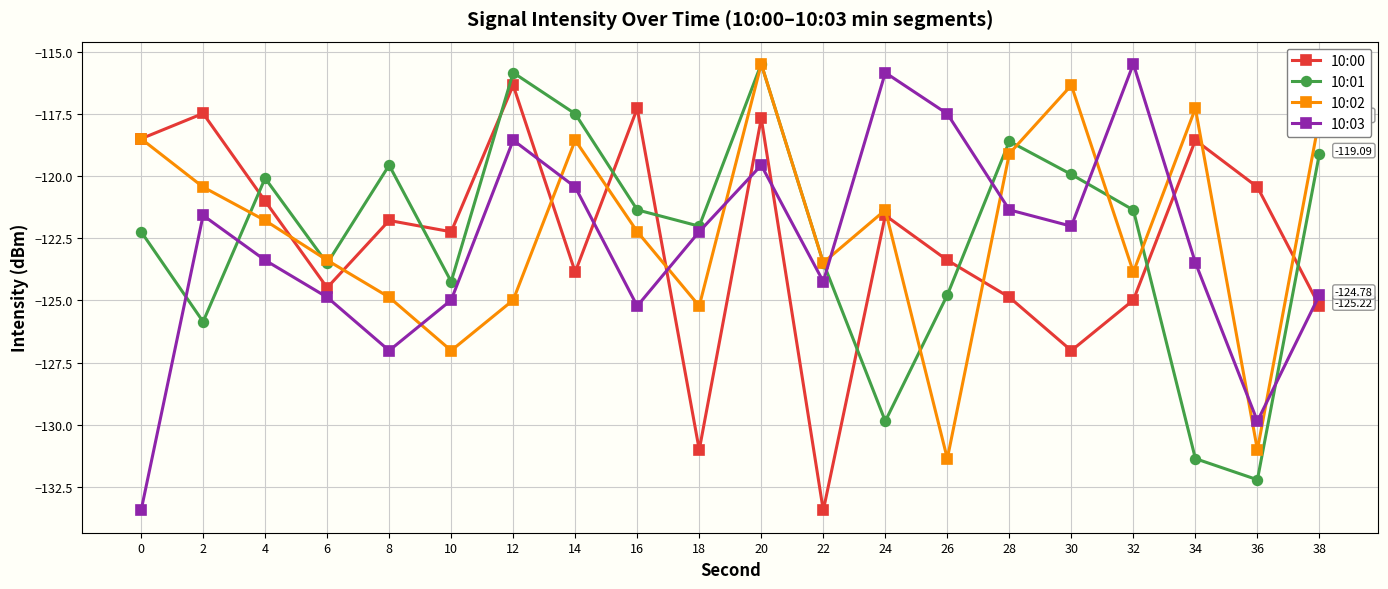

What is the difference between the maximum and minimum values in the 10:00 series?

17.1